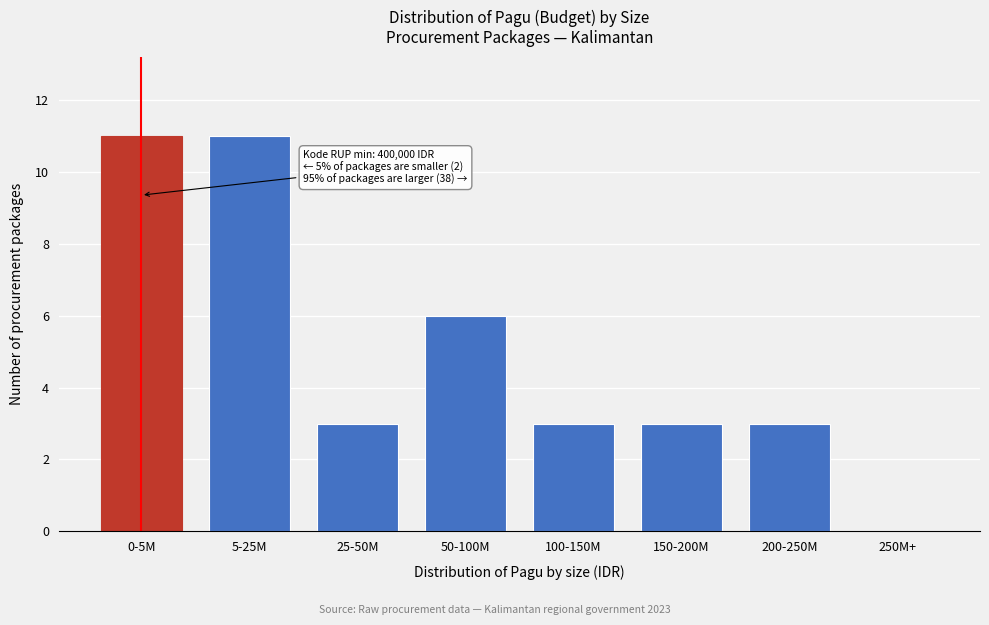

Reading left to right, extract all data points from this chart.

0-5M=11	5-25M=11	25-50M=3	50-100M=6	100-150M=3	150-200M=3	200-250M=3	250M+=0